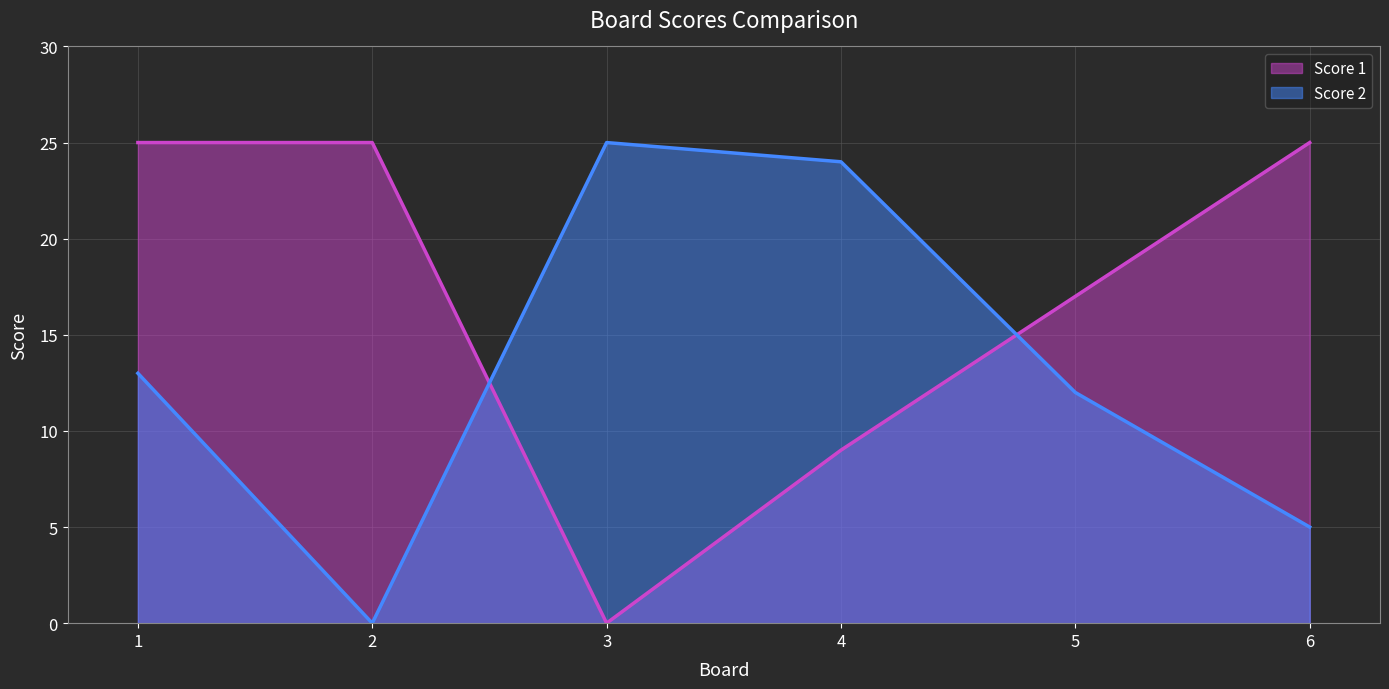

Where is the first local minimum for Score 1?

3